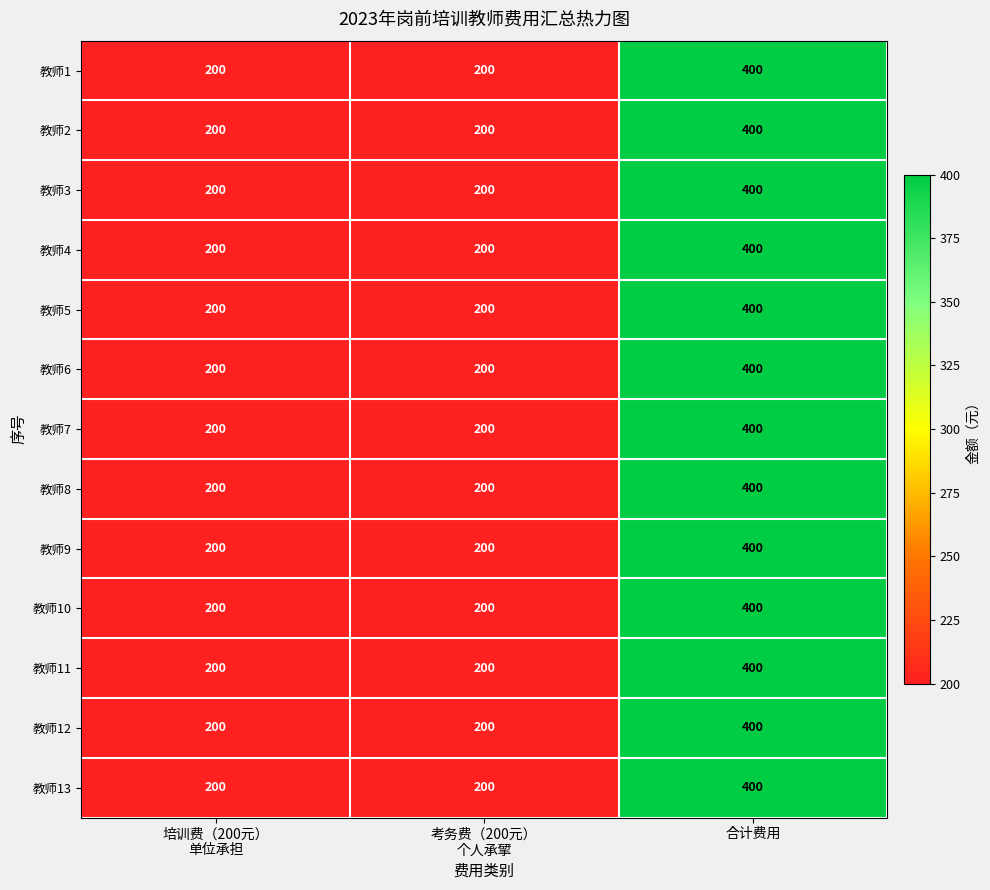

Count the number of categories in the chart.

3